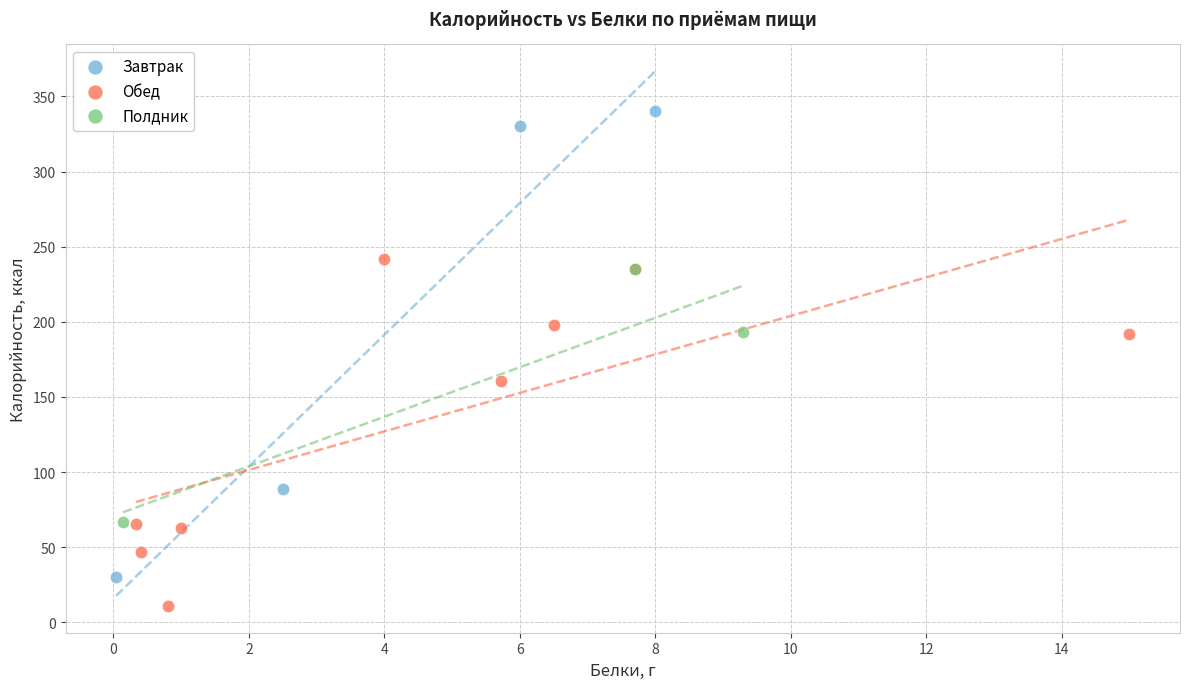

Which series reaches the maximum Y coordinate?

Завтрак